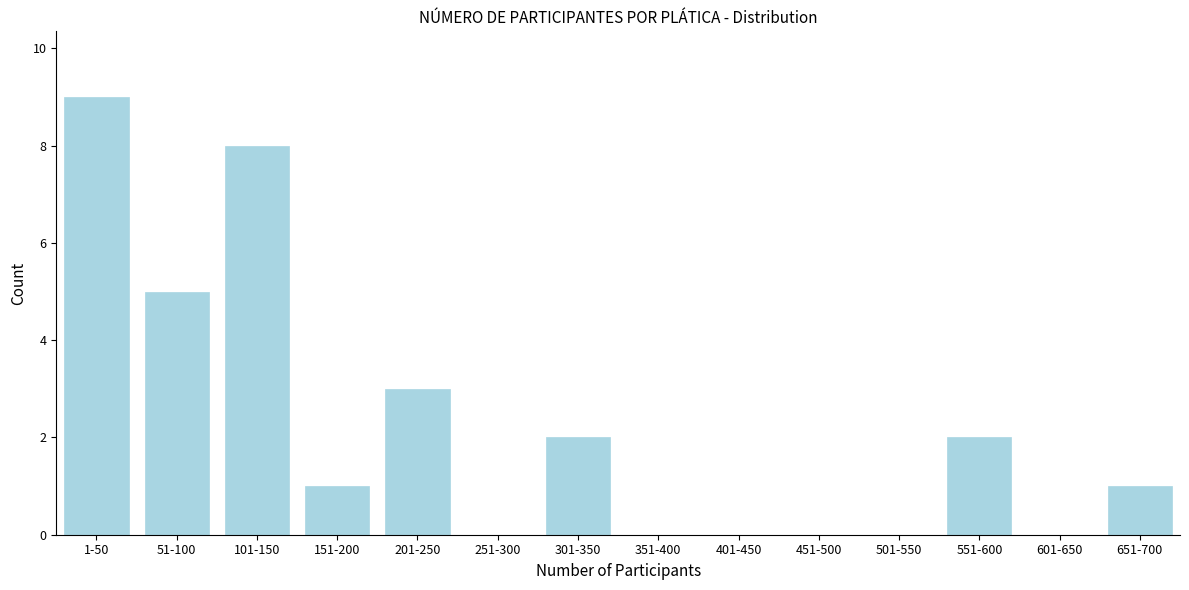

Reading left to right, what are all the values shown in this chart?

1-50=9	51-100=5	101-150=8	151-200=1	201-250=3	251-300=0	301-350=2	351-400=0	401-450=0	451-500=0	501-550=0	551-600=2	601-650=0	651-700=1